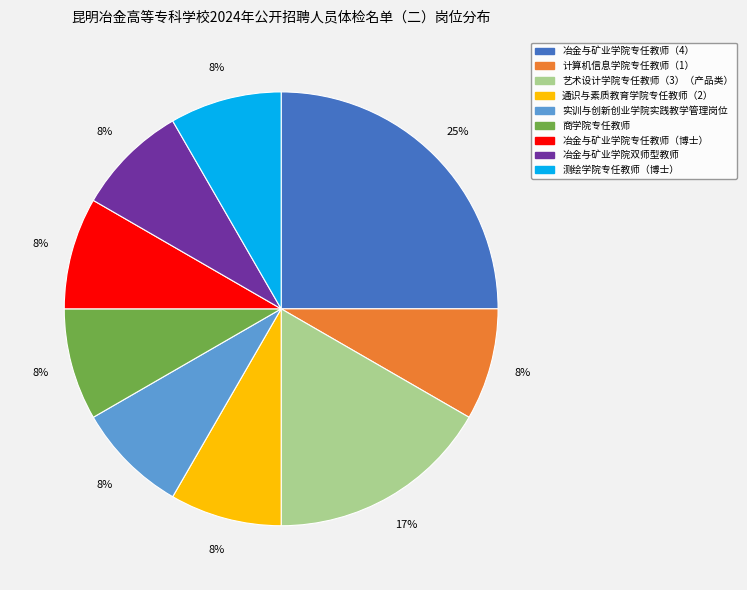

To the nearest percent, what percentage of the pie is 测绘学院专任教师（博士）?

8%